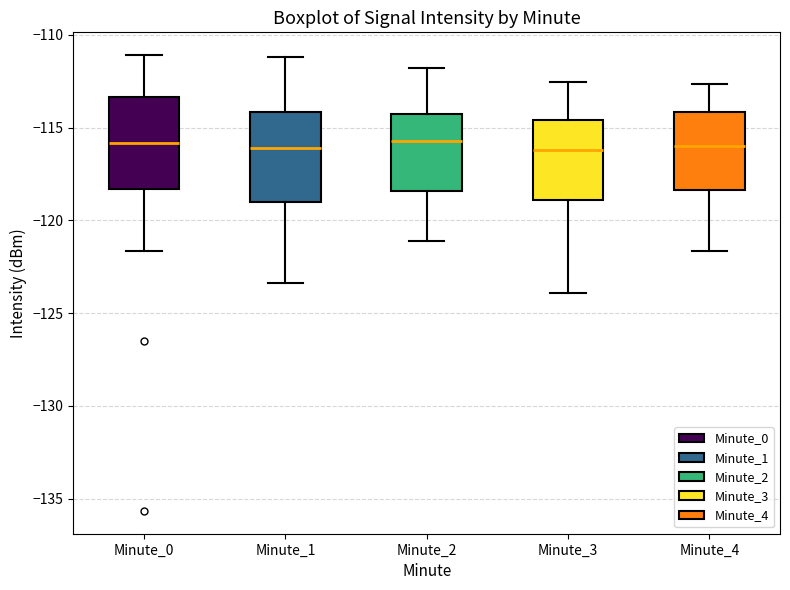

Reading left to right, read every box against the y-axis: the position of its median line, the range the box covers, and the ends of its whiskers. The values are not printed on the chart, so give them approximately, as read against the axis.

Minute_0: median -116.0, box -118.5 to -113.5, whiskers -121.5 to -111.0
Minute_1: median -116.0, box -119.0 to -114.0, whiskers -123.5 to -111.0
Minute_2: median -115.5, box -118.5 to -114.5, whiskers -121.0 to -112.0
Minute_3: median -116.0, box -119.0 to -114.5, whiskers -124.0 to -112.5
Minute_4: median -116.0, box -118.5 to -114.0, whiskers -121.5 to -112.5